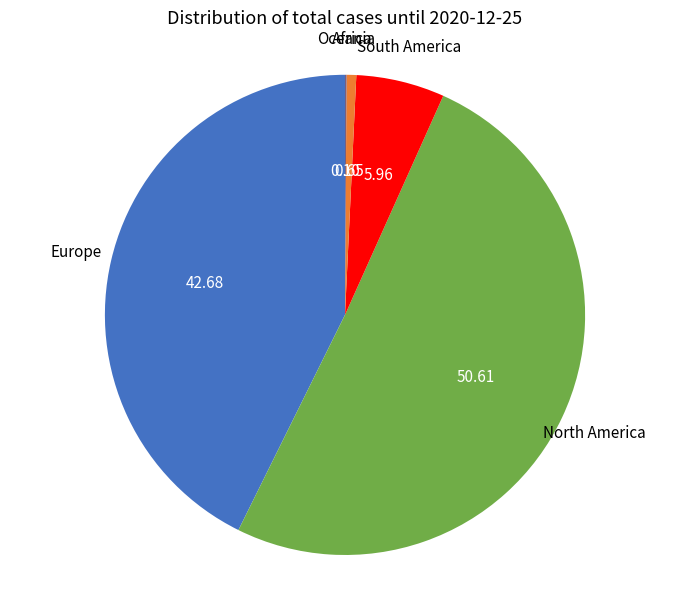

Is there a majority slice in this chart?

Yes